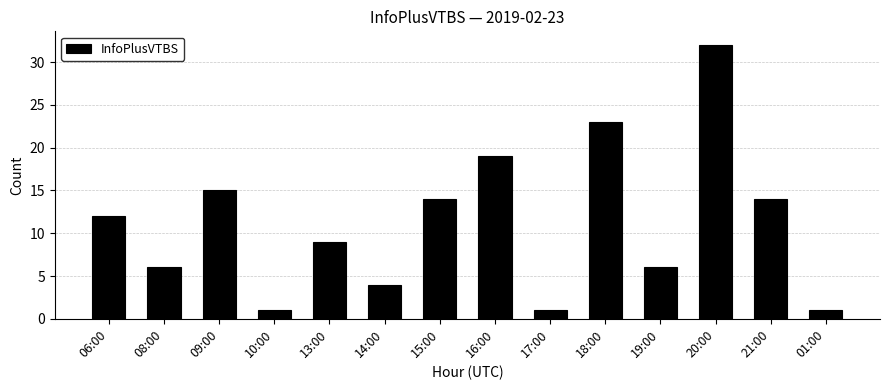

How many distinct data groups are displayed?

1